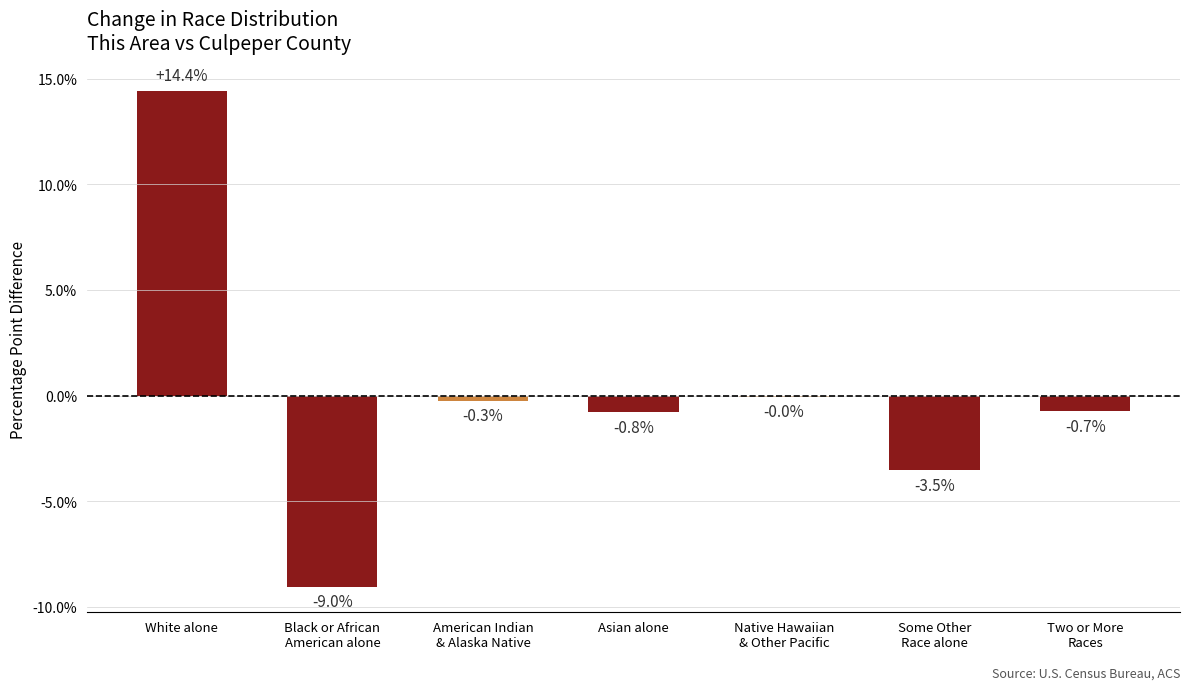

Which has a higher value, Some Other
Race alone or American Indian
& Alaska Native?

American Indian
& Alaska Native